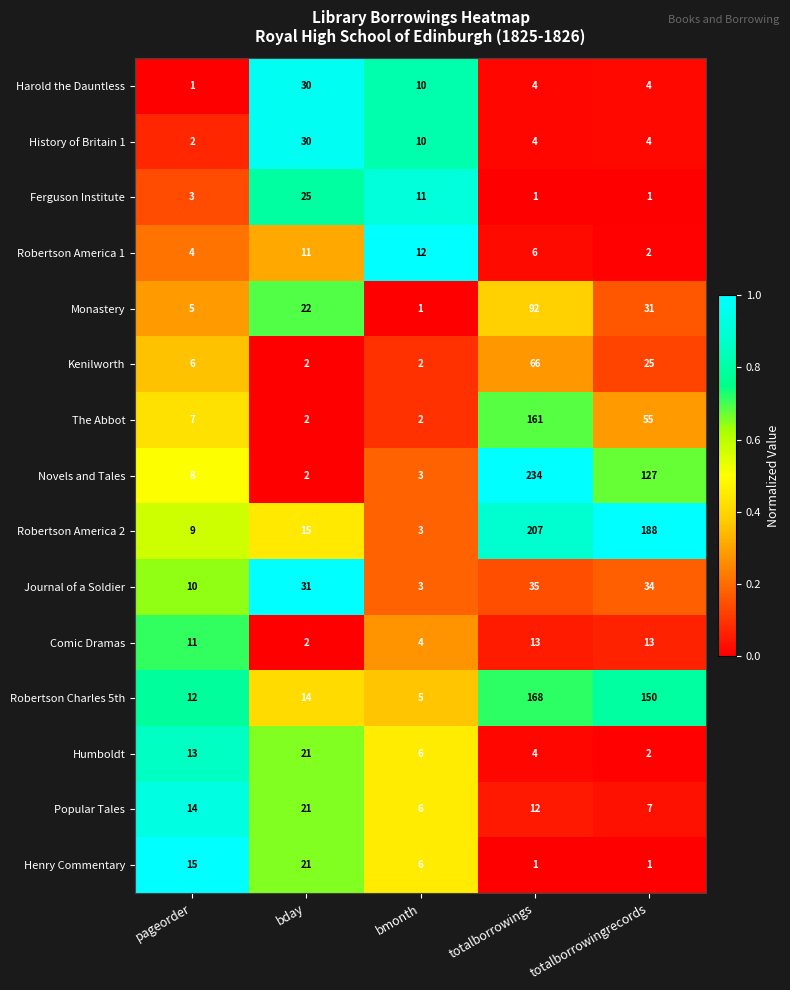

The Robertson America 2 series shows 5 at pageorder. True or false?

False